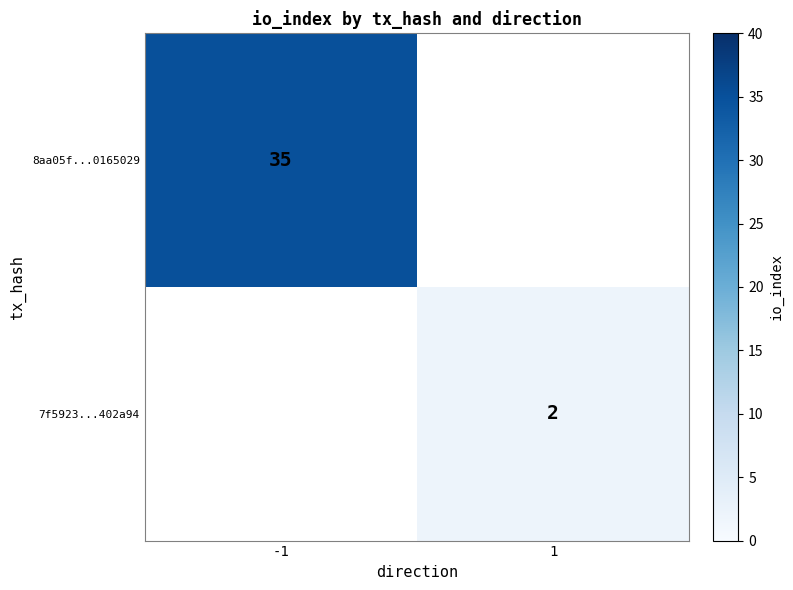

Is it true that 8aa05f...0165029 equals 19 at -1?

False